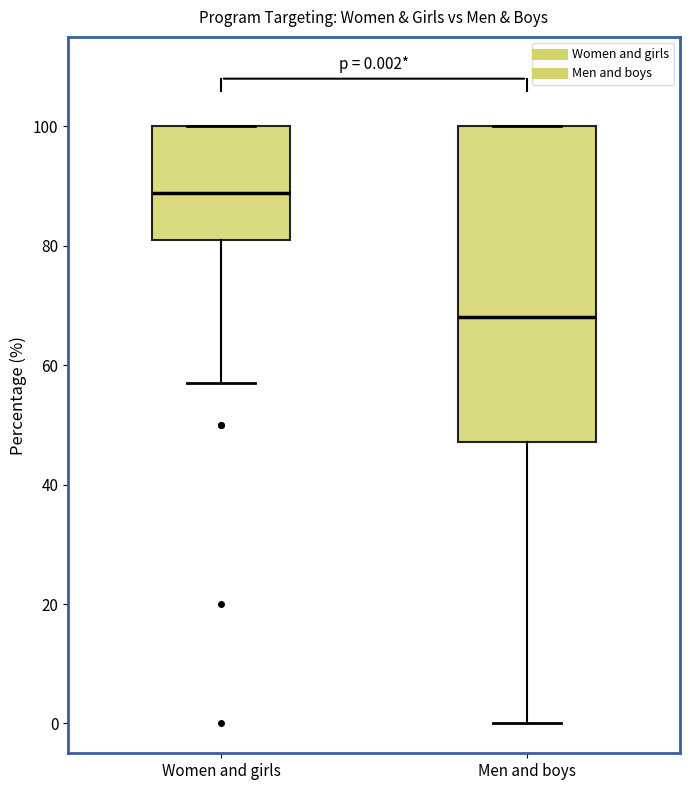

Comparing the boxes themselves (not the whiskers), which one is the tallest?

Men and boys